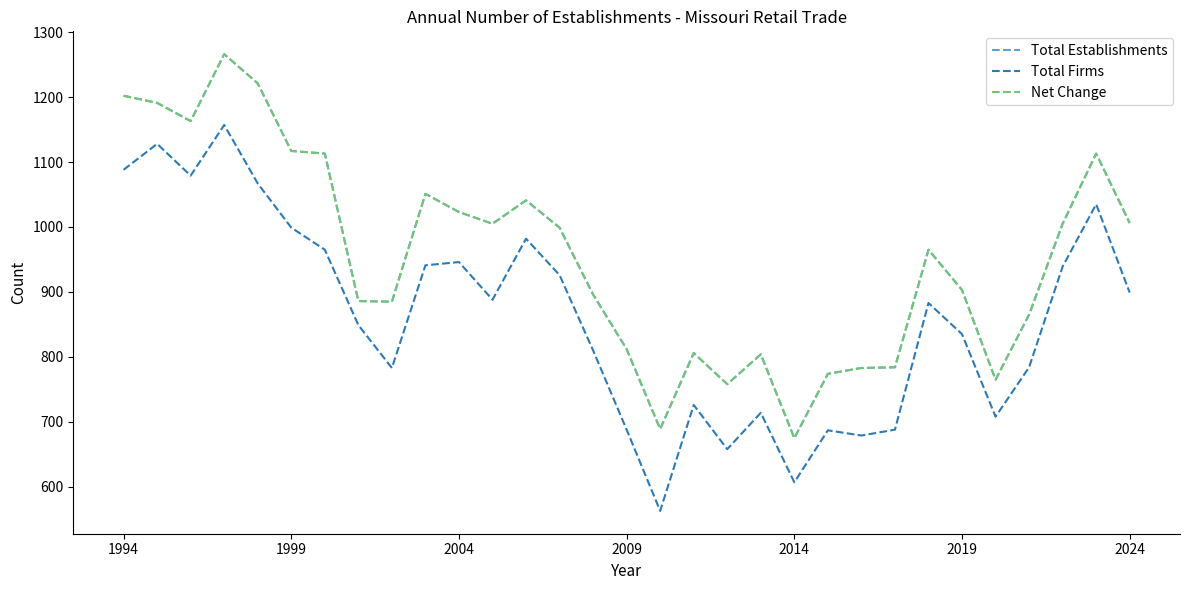

Is this an area chart (filled region under the line)?

No